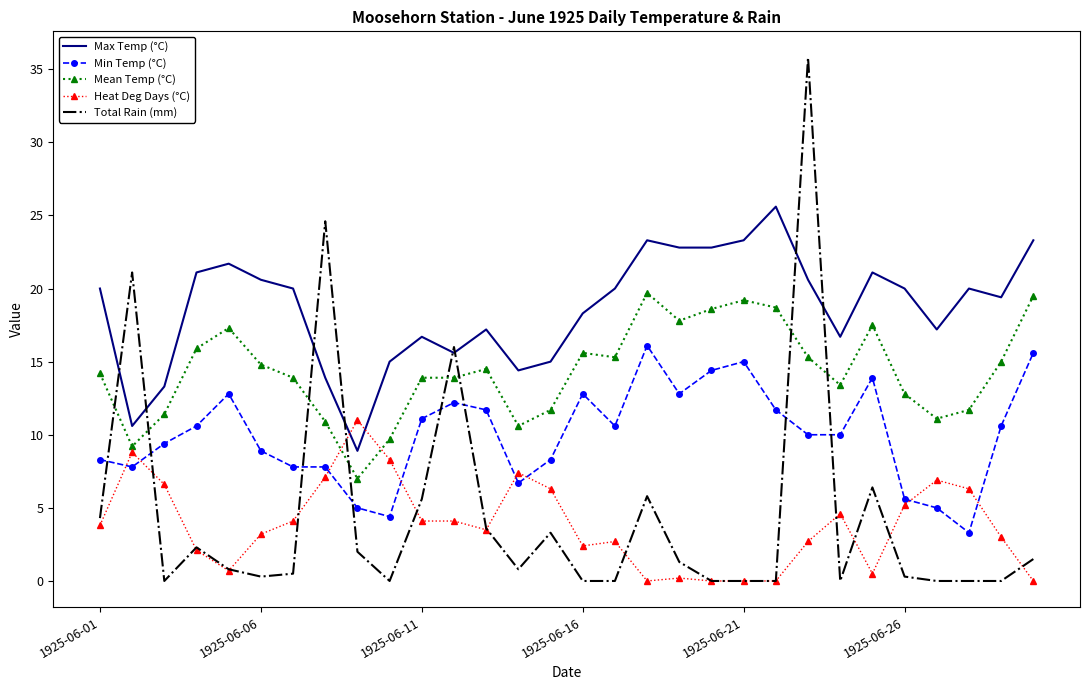

Which series has the widest spread of values?

Total Rain (mm)